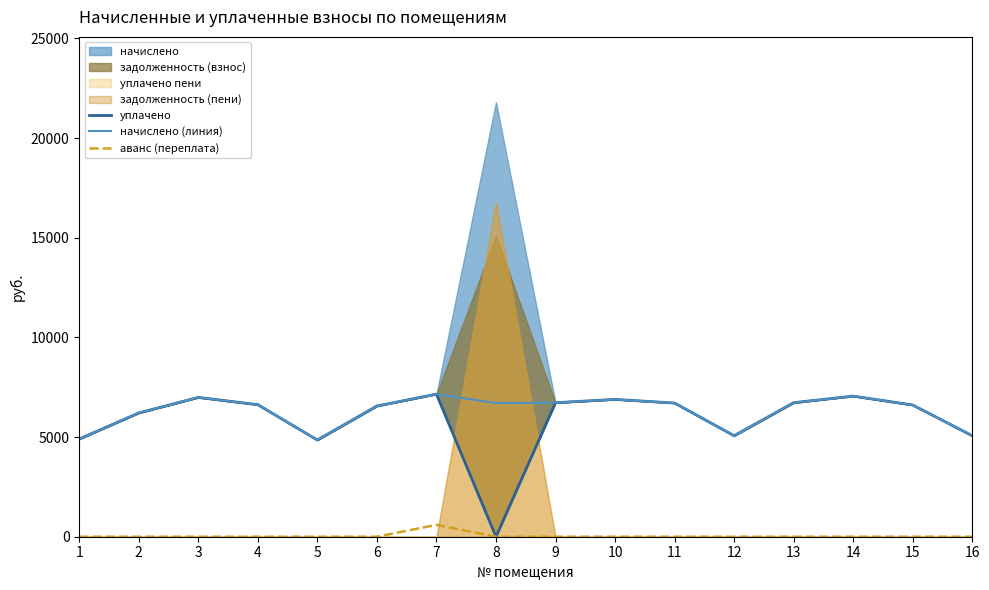

What is the spread (max minus min) of values at 13?

6723.4